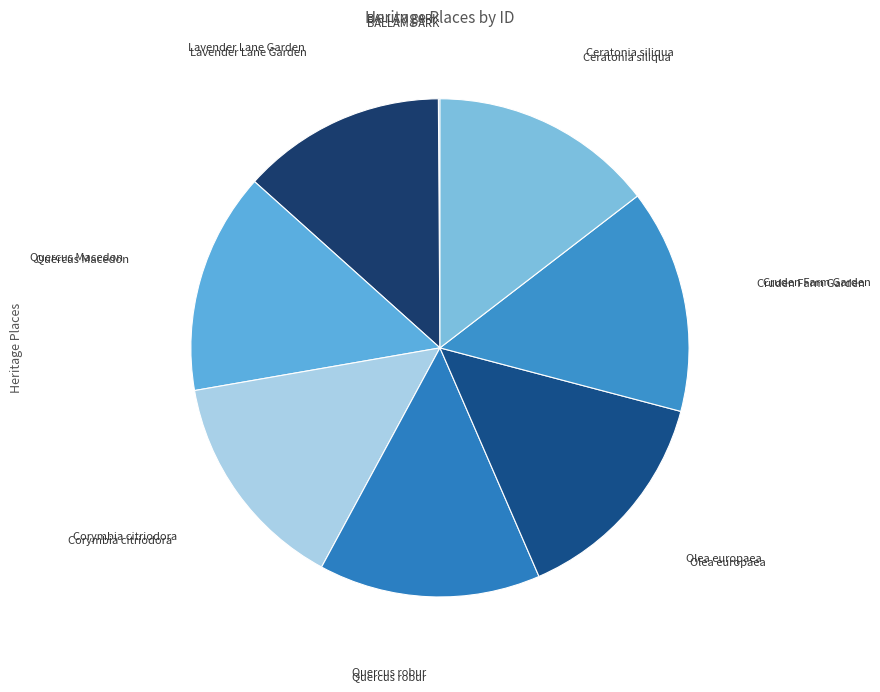

How many segments does this pie chart have?

8